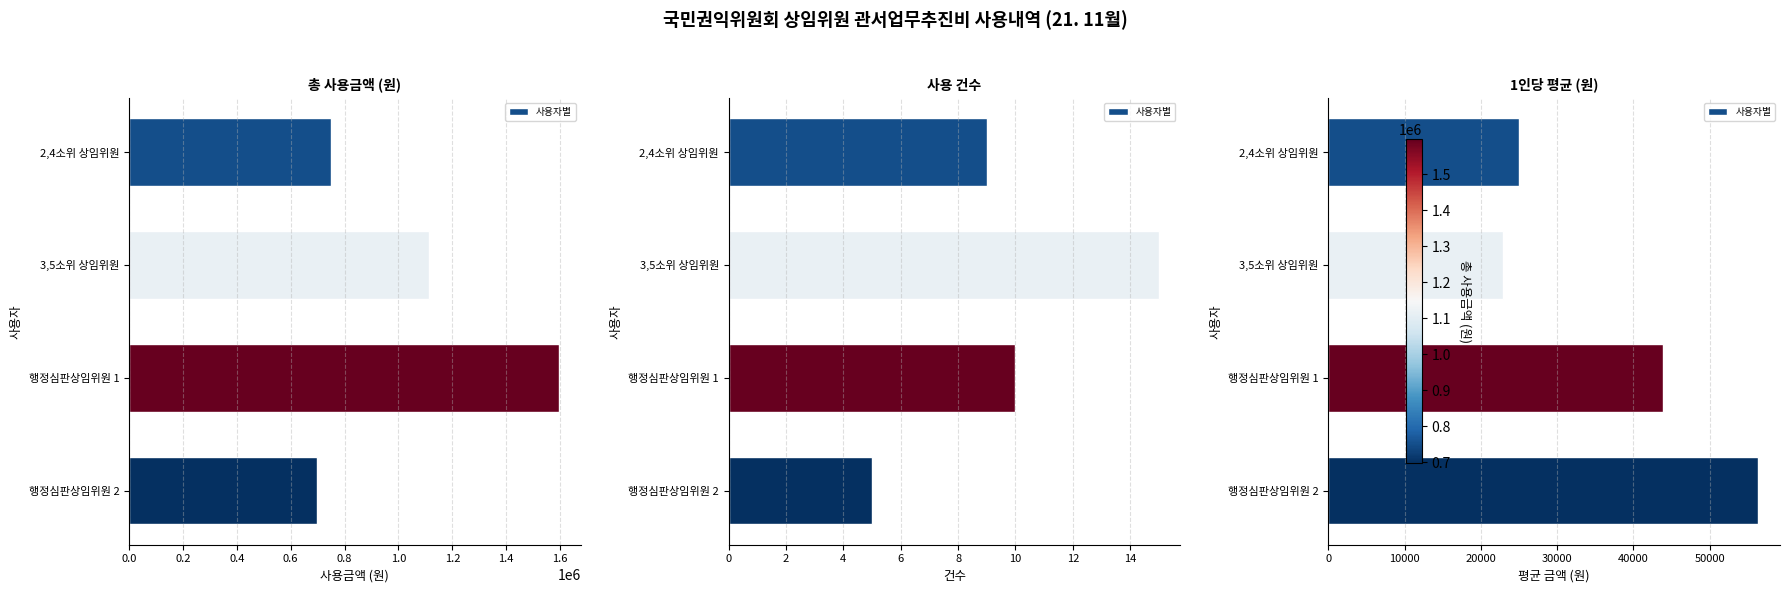

What is the value of the 4th bar from the left?

56406